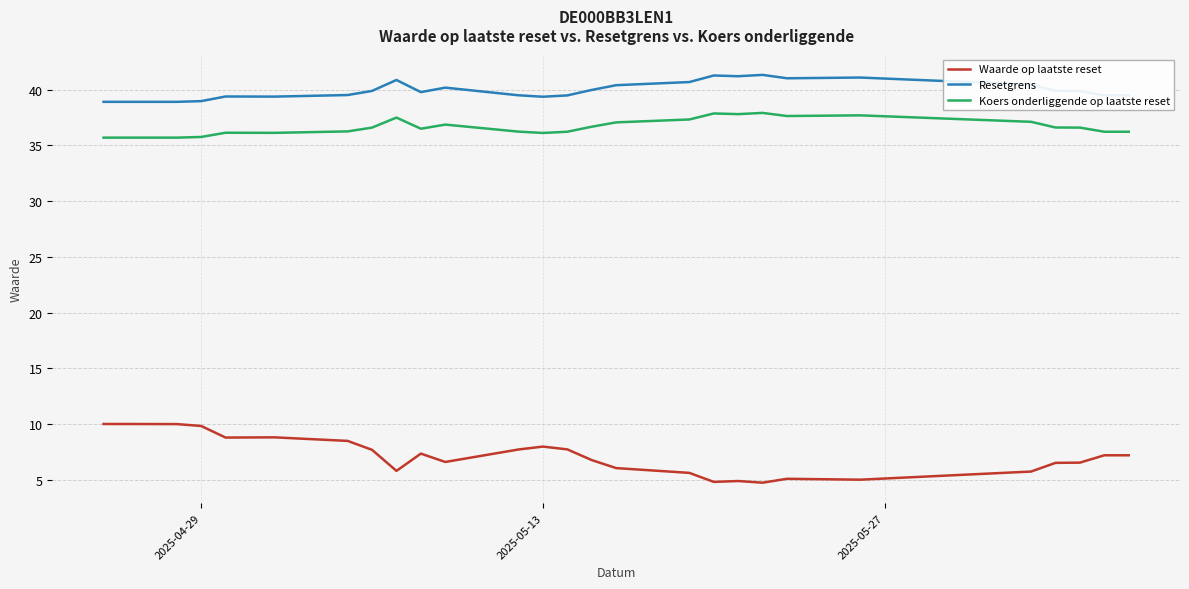

At how many categories does at least one series exceed 5?

26